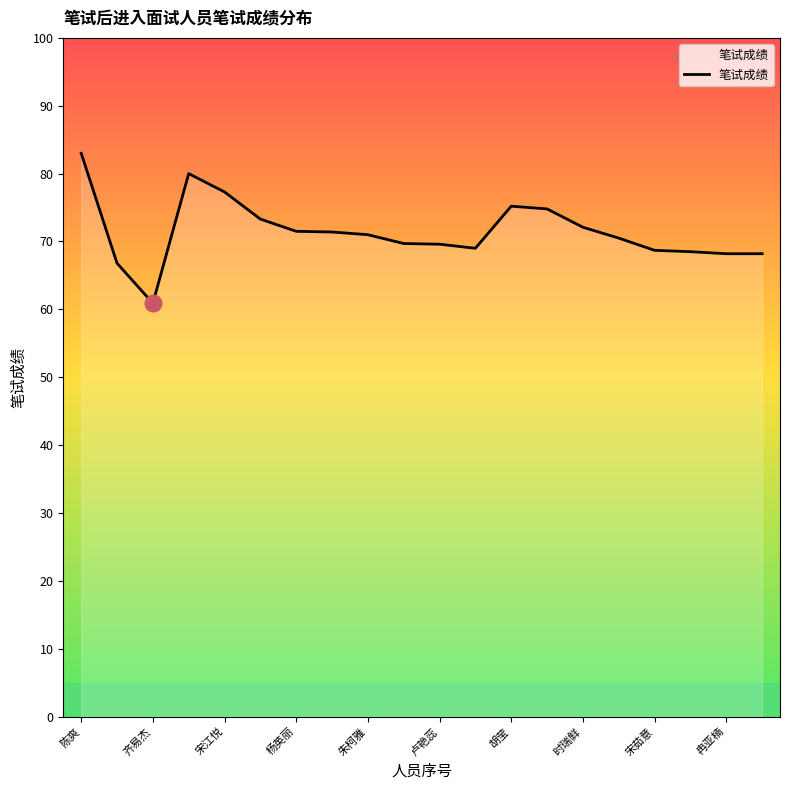

What is the smallest value displayed?

60.9